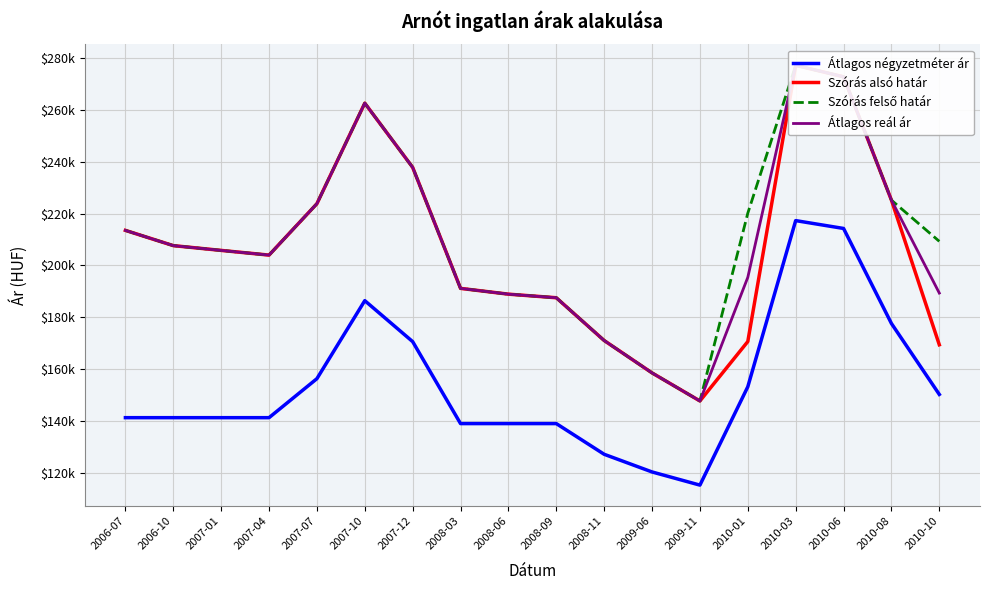

What is the average value of the Átlagos reál ár series?

208860